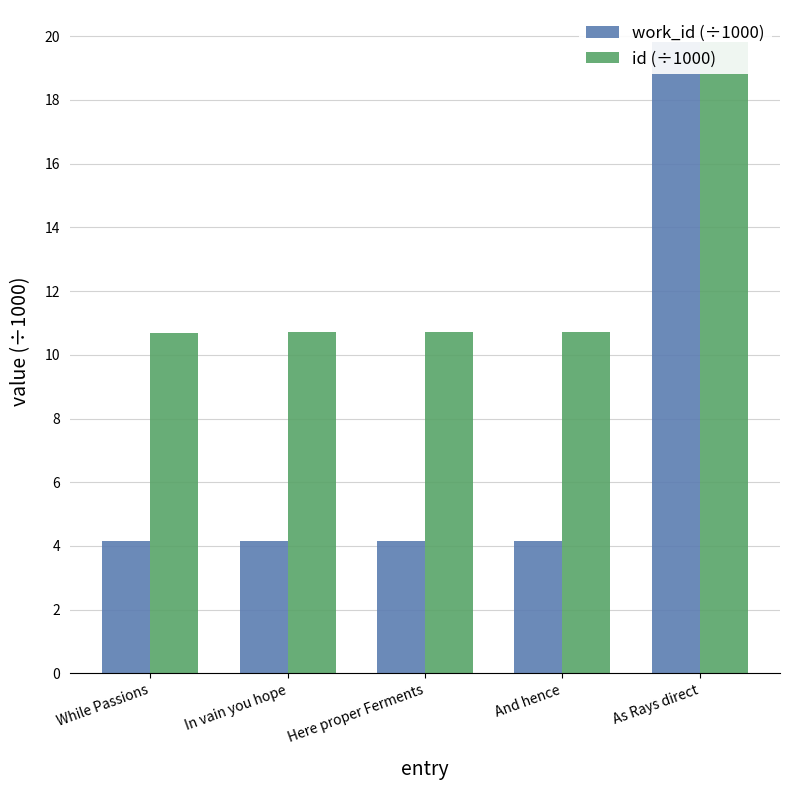

At how many categories does at least one series exceed 16?

1